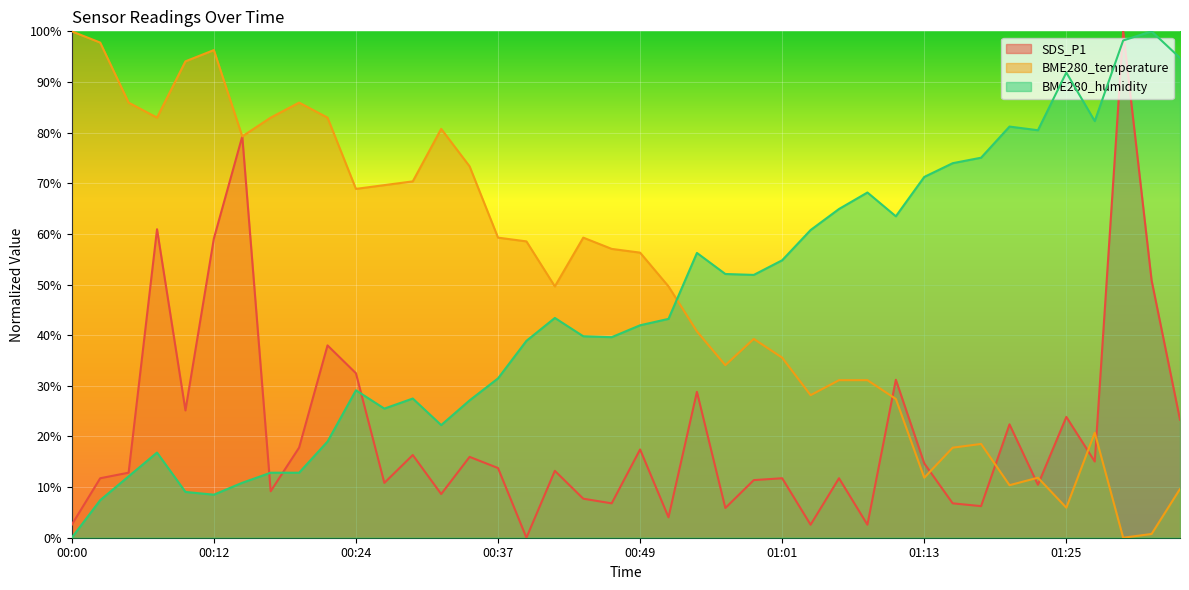

What is the sum of all BME280_humidity values?

1840.5